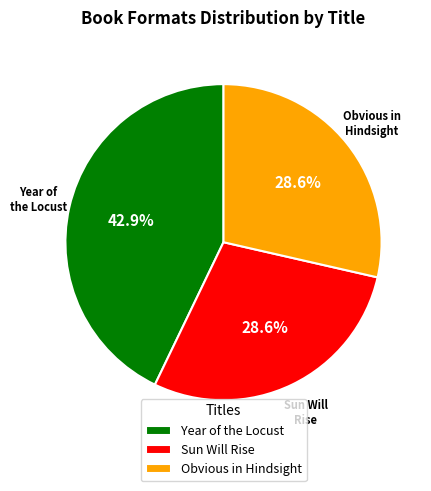

Is there a majority slice in this chart?

No